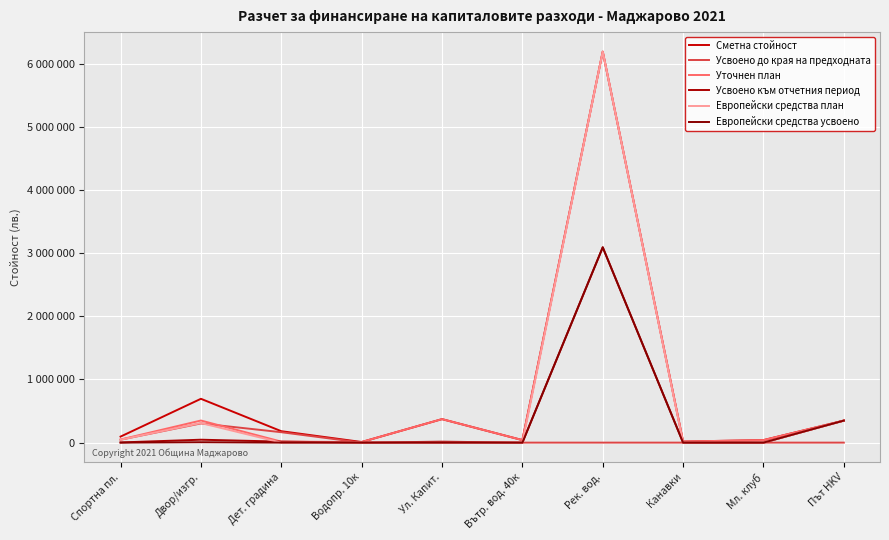

True or false: Усвоено до края на предходната and Сметна стойност cross at least once.

False